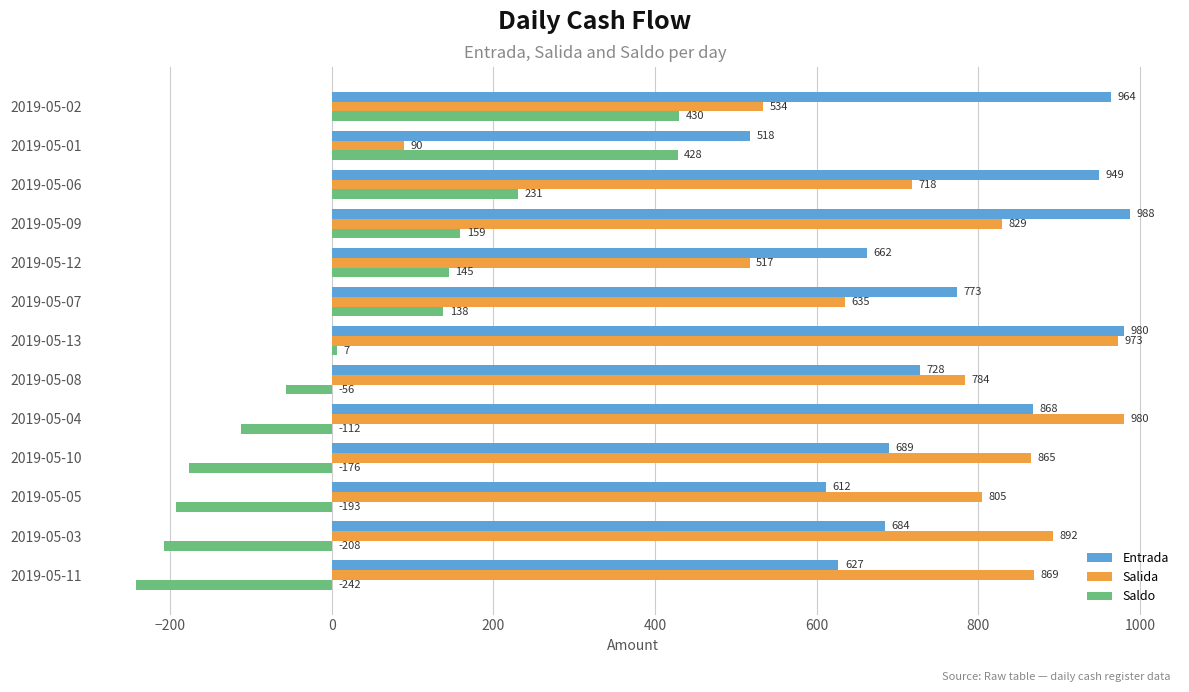

How many series are shown in this chart?

3